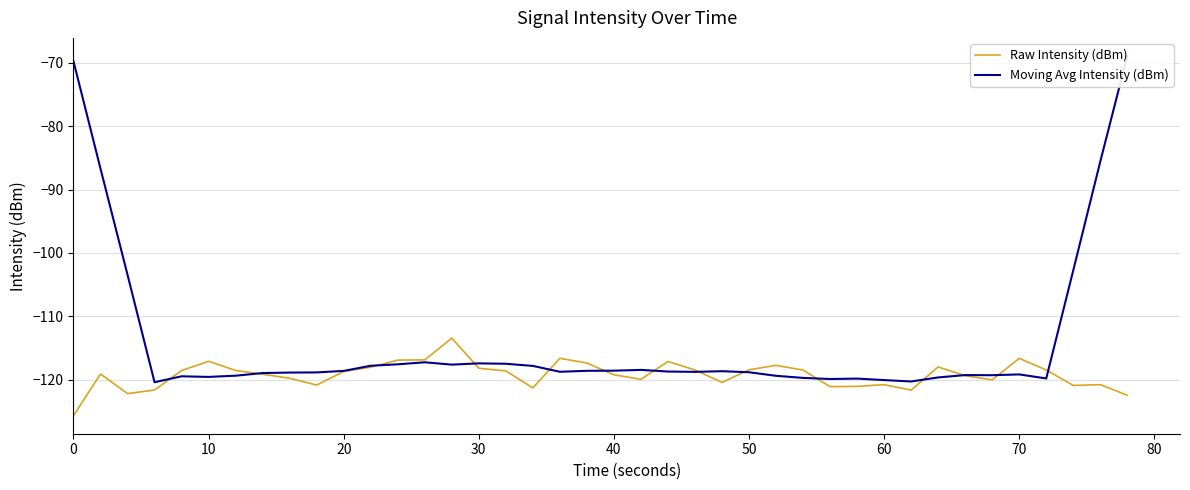

Which category has the highest value across all series?

39